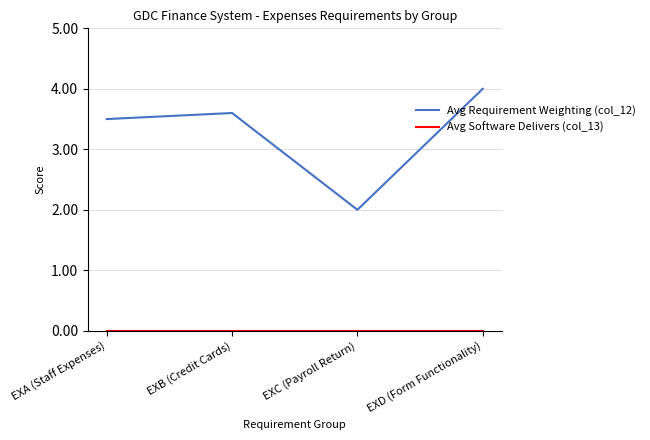

Is this an area chart (filled region under the line)?

No